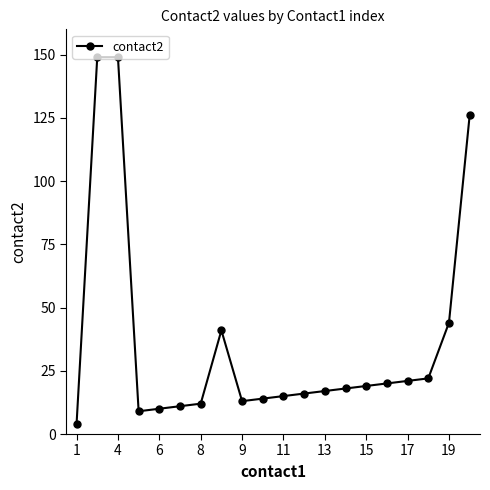

What is the difference between the maximum and second lowest values?

140